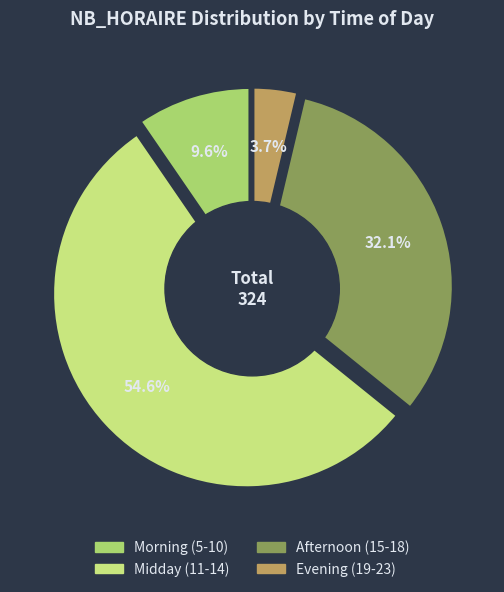

What portion of the pie excludes 18?

98.5%